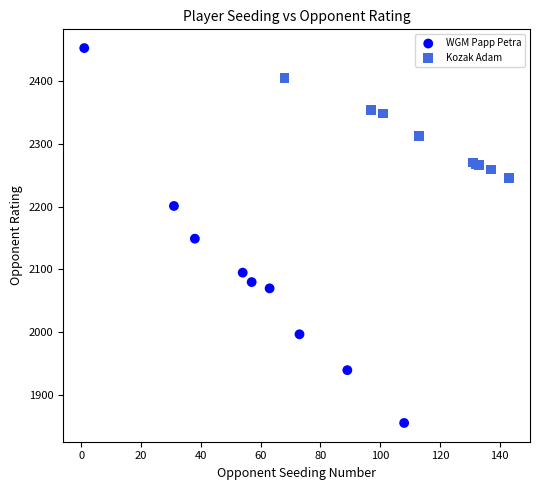

Which series has the widest spread of Y values?

WGM Papp Petra